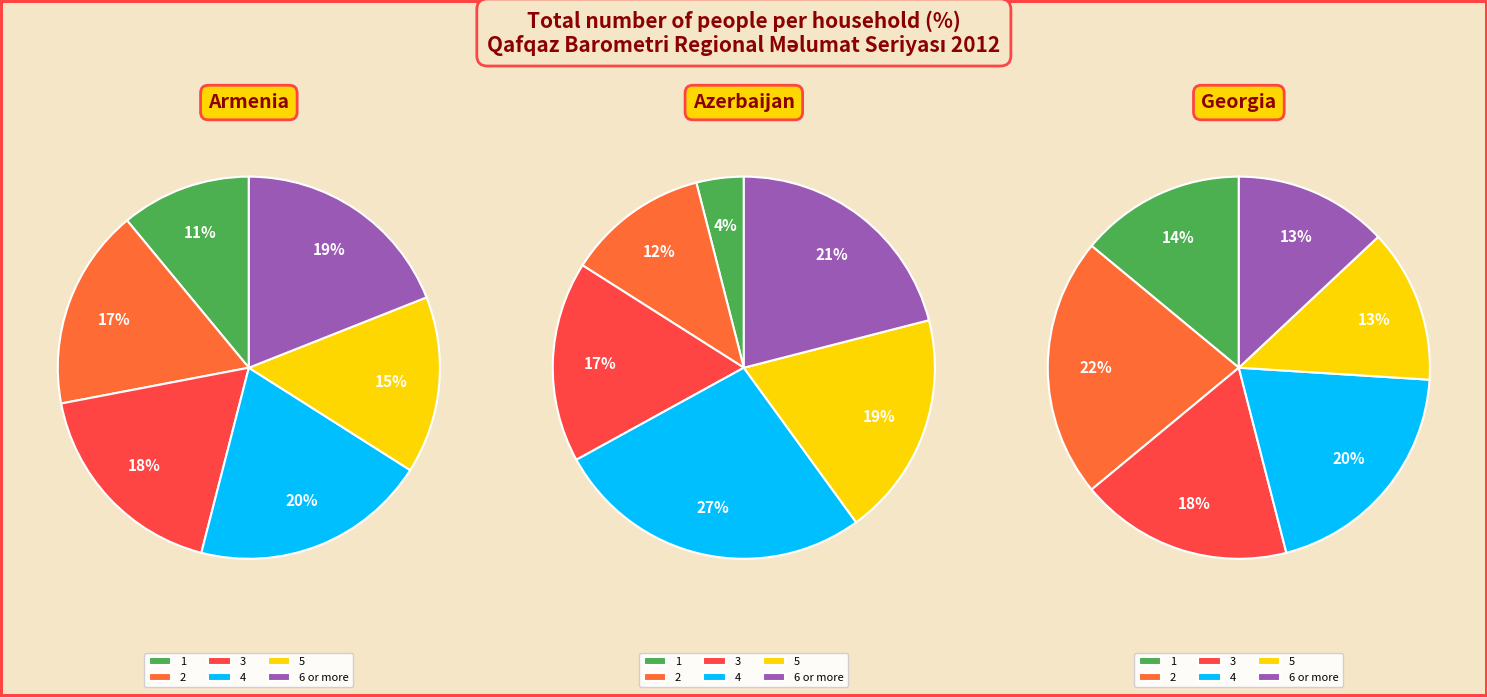

To the nearest percent, what percentage of the pie is 6 or more?

21%